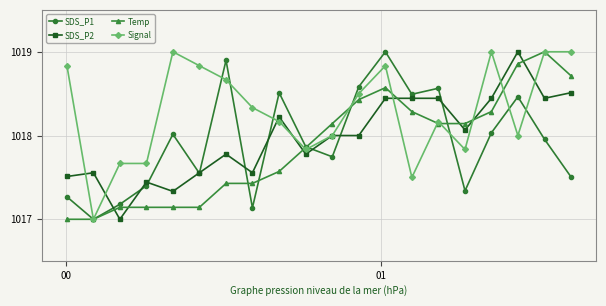

True or false: Signal has more than 1 interior local peaks.

True